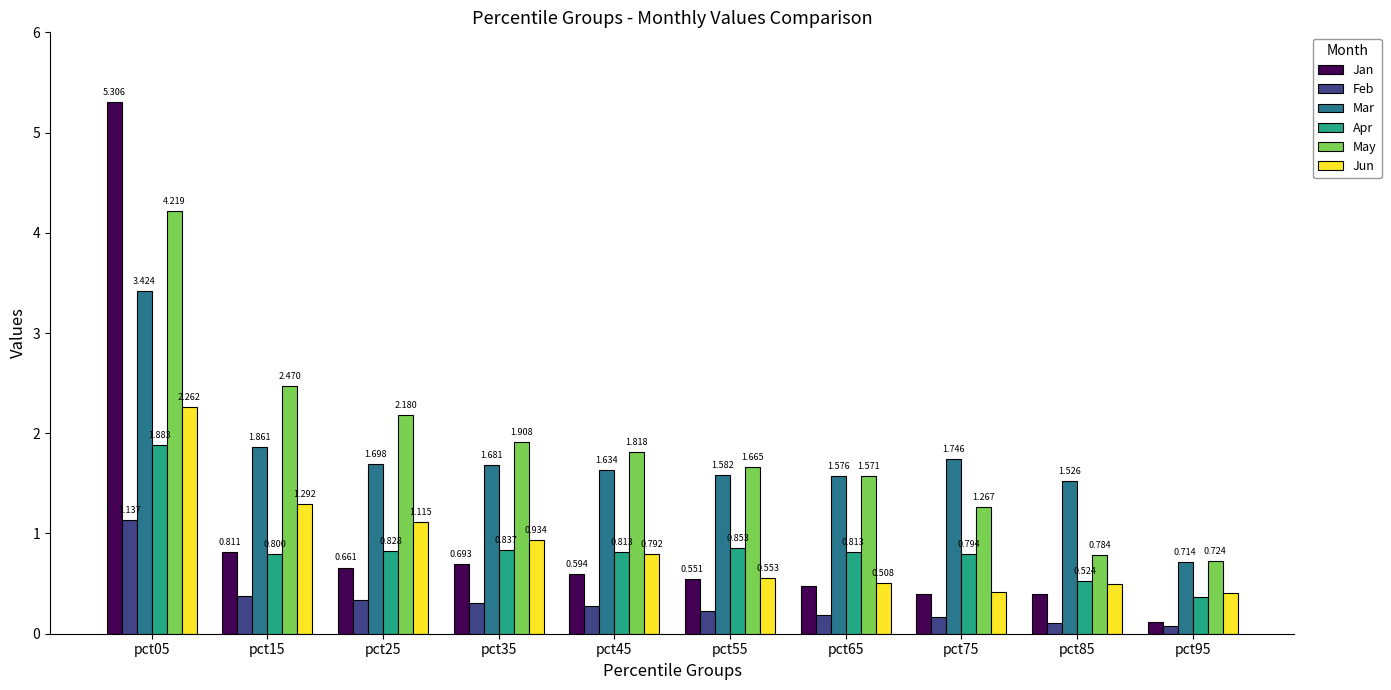

Which series has the largest total across all categories?

May